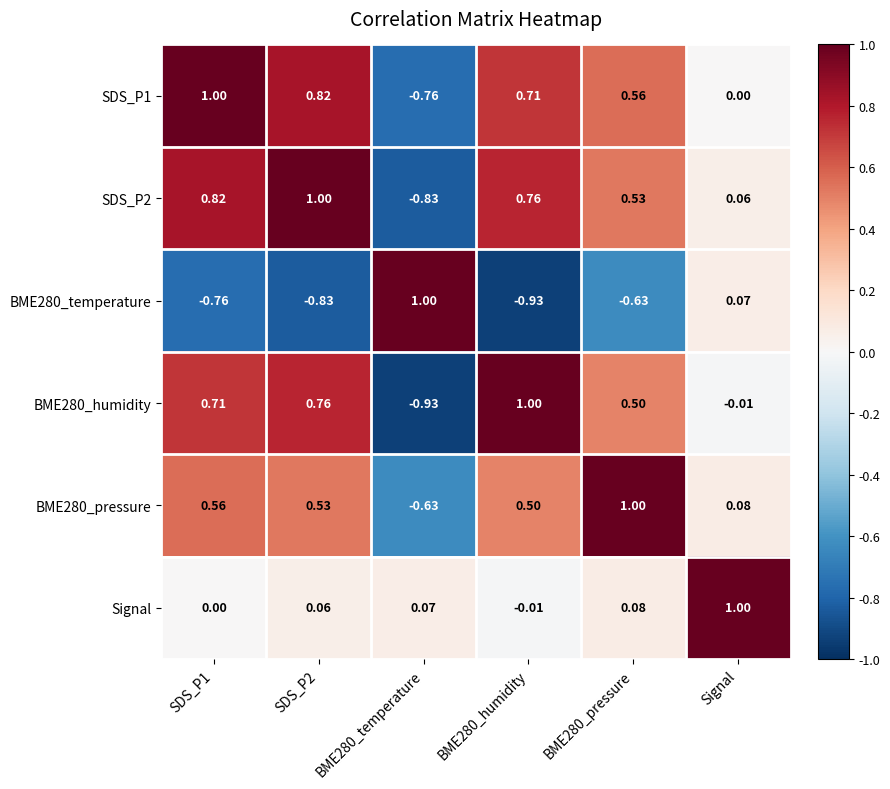

How many series are shown in this chart?

6